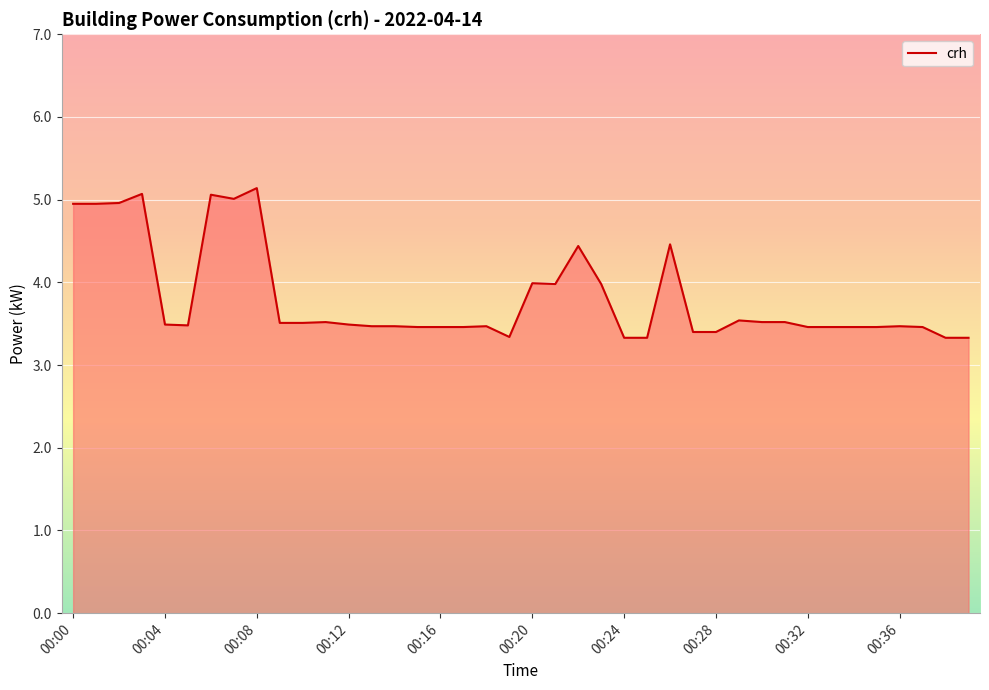

What is the minimum value shown in the chart?

3.3